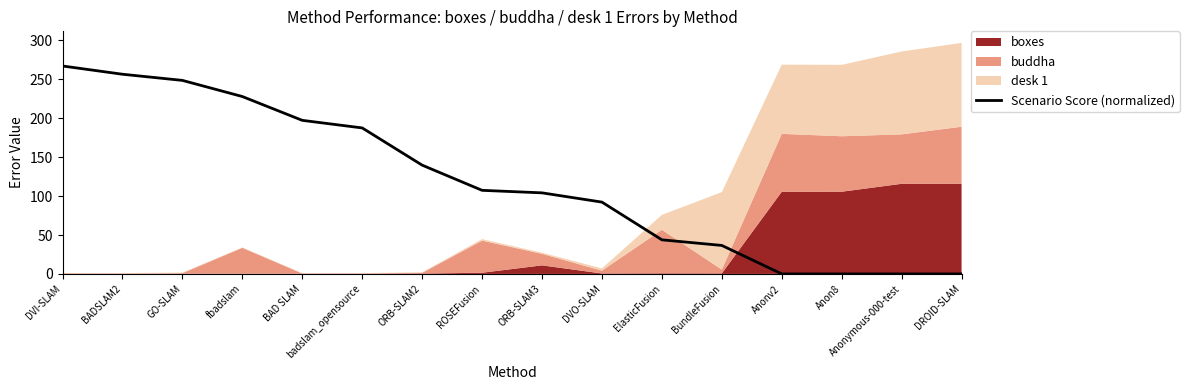

True or false: Scenario Score (normalized) has a value of 187.6 at badslam_opensource.

True